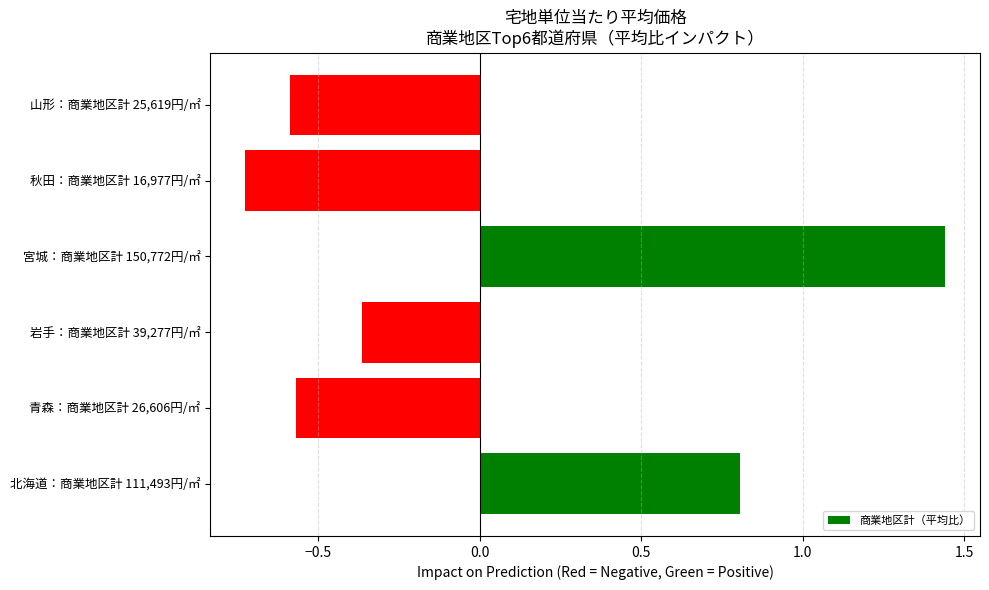

Is it true that the value at 青森：商業地区計 26,606円/㎡ is -0.8?

False